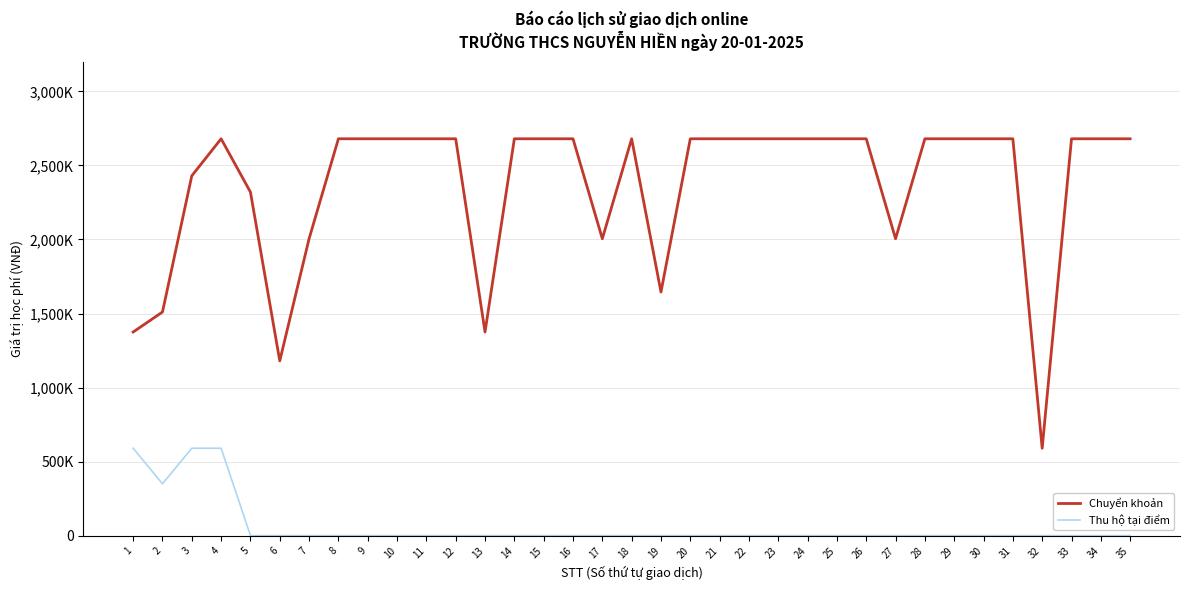

True or false: Thu hộ tại điểm and Chuyển khoản intersect in this chart.

False